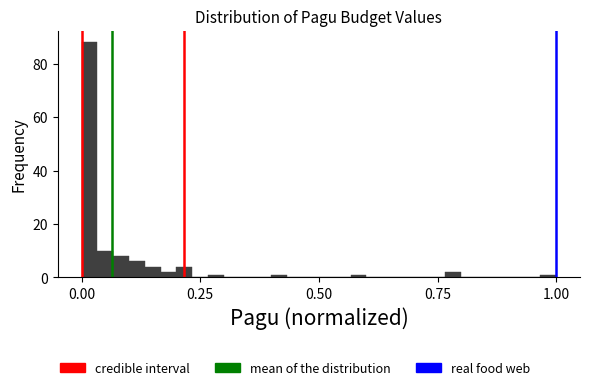

Read against the x-axis, roughly where is the centre of the tallest bar?

0.00